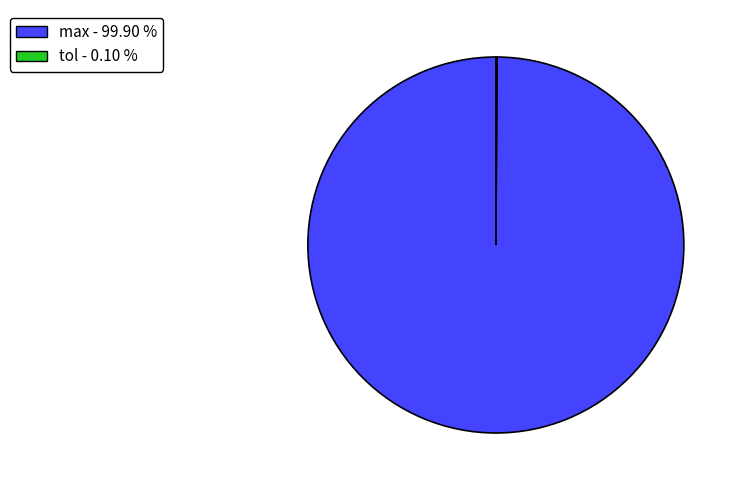

Which category has the biggest portion of the pie?

max